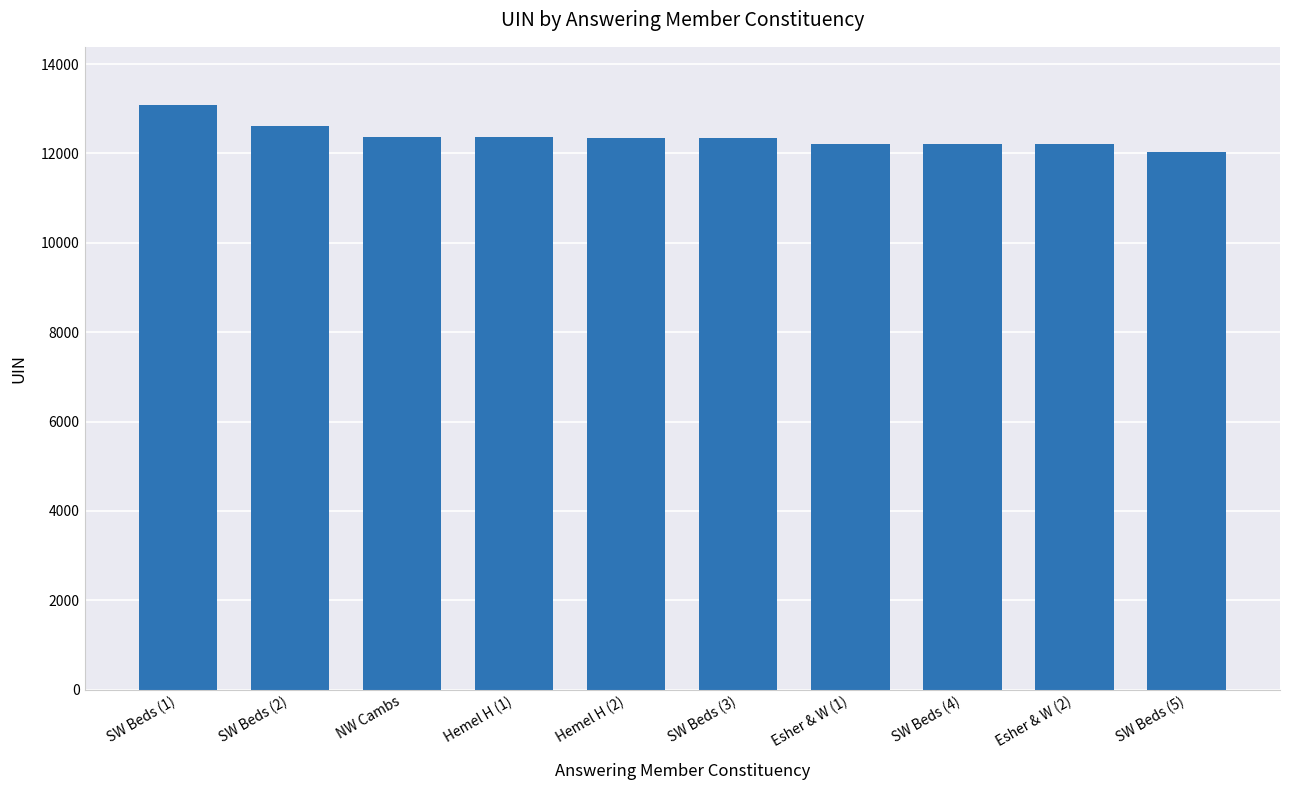

What is the sum of the values at NW Cambs and Esher & W (1)?

24593